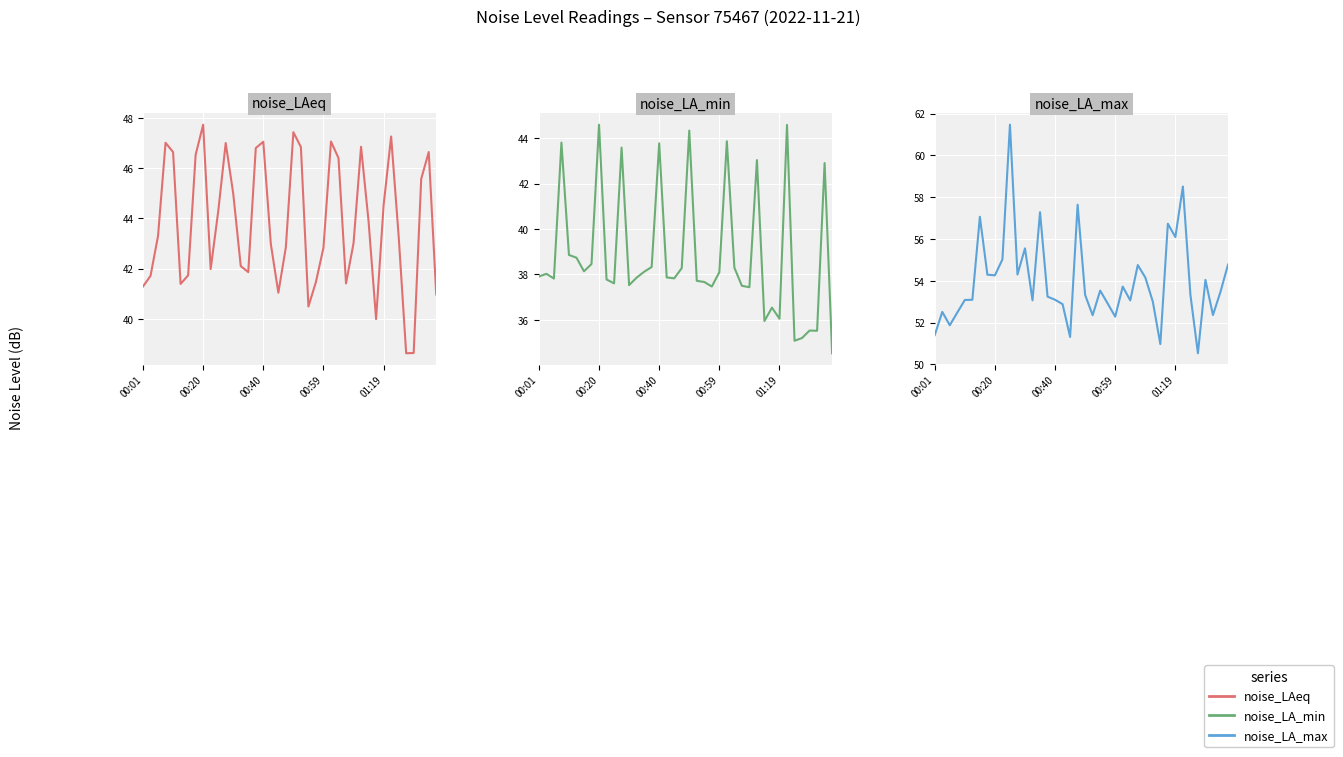

The value of noise_LAeq at 26 is 46.4. True or false?

True